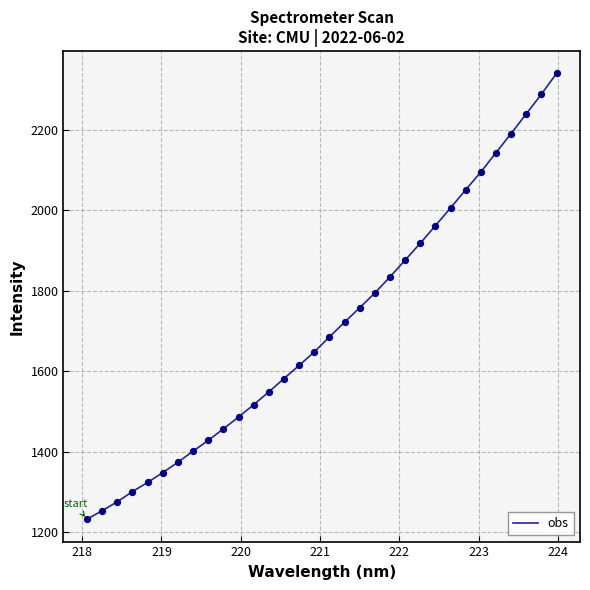

What is the greatest value displayed?

2340.1